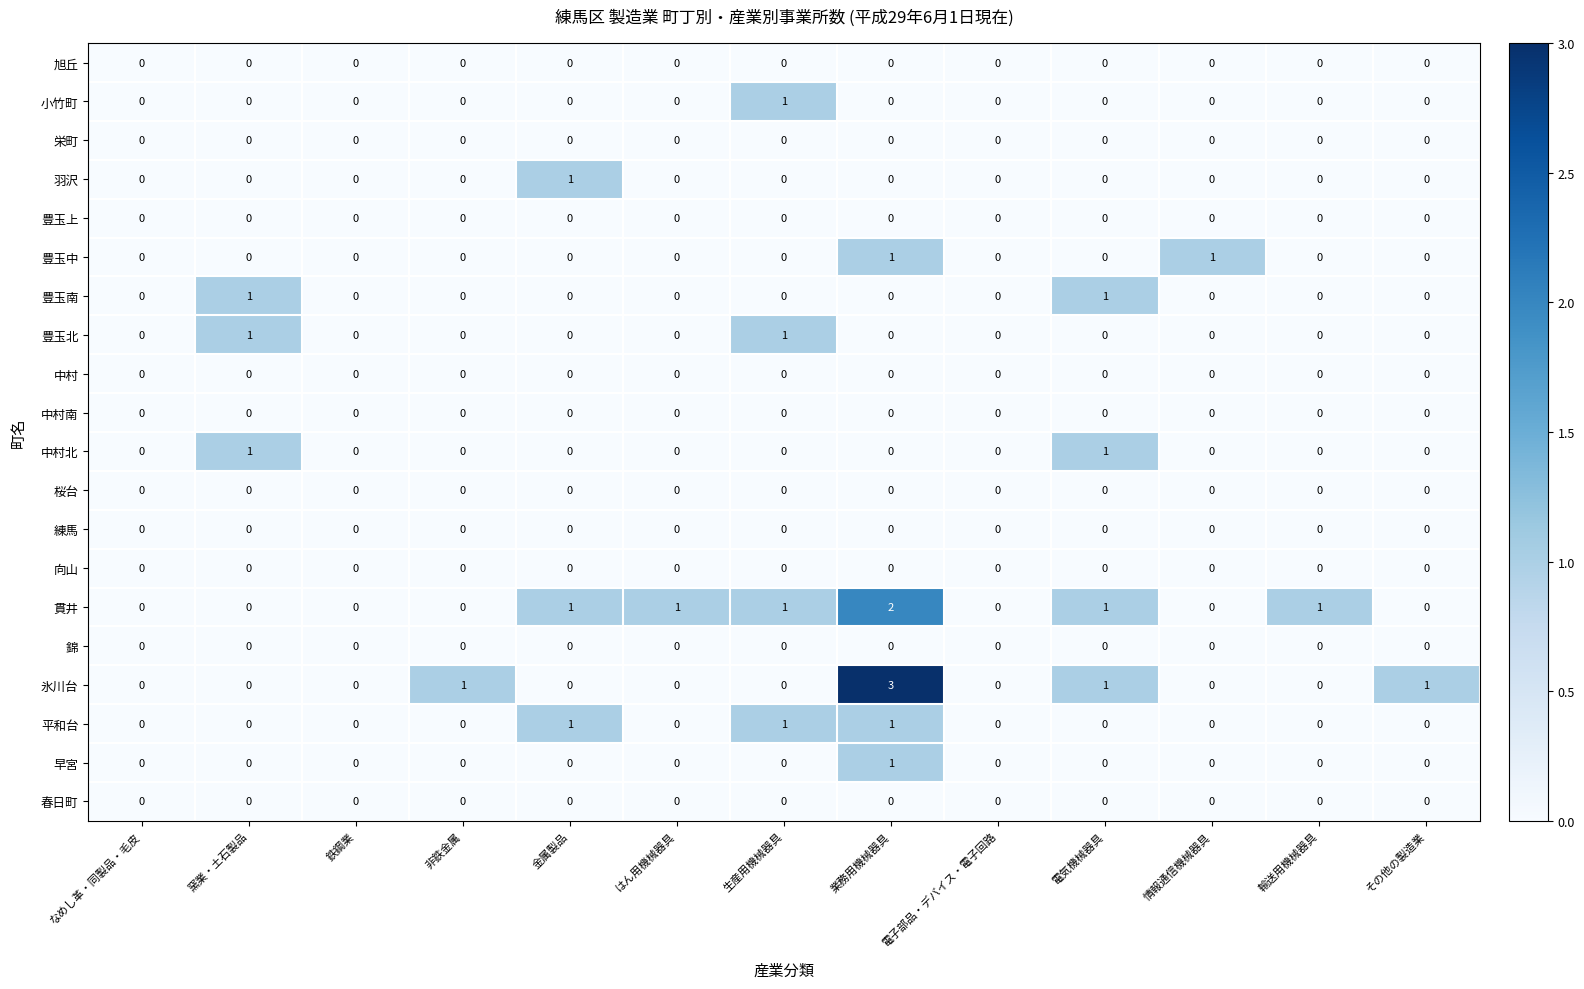

At which category is the sum across all series the highest?

業務用機械器具